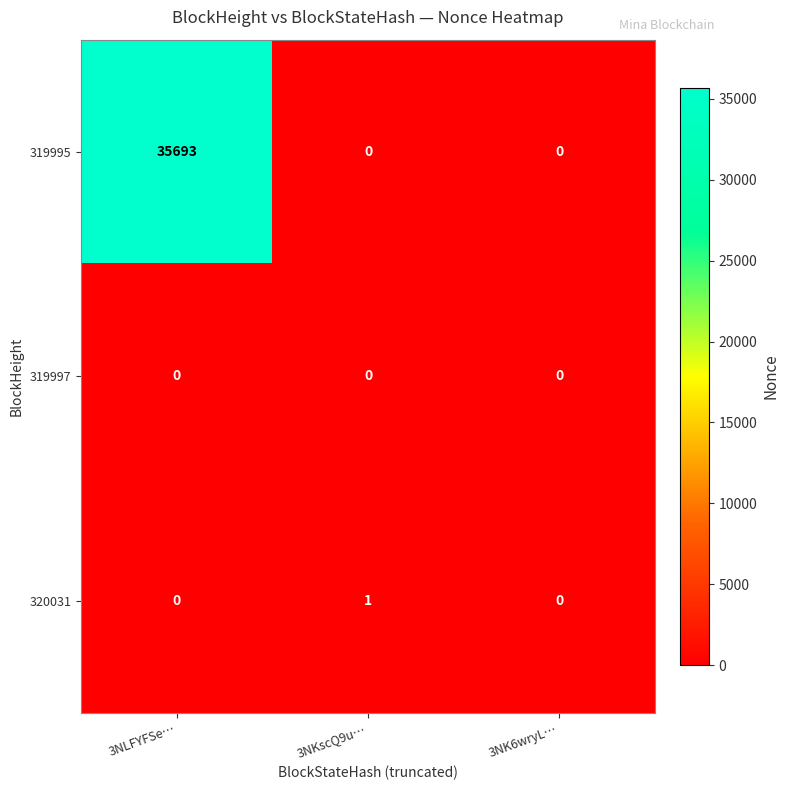

The 319997 series shows 0 at 3NK6wryL…. True or false?

True